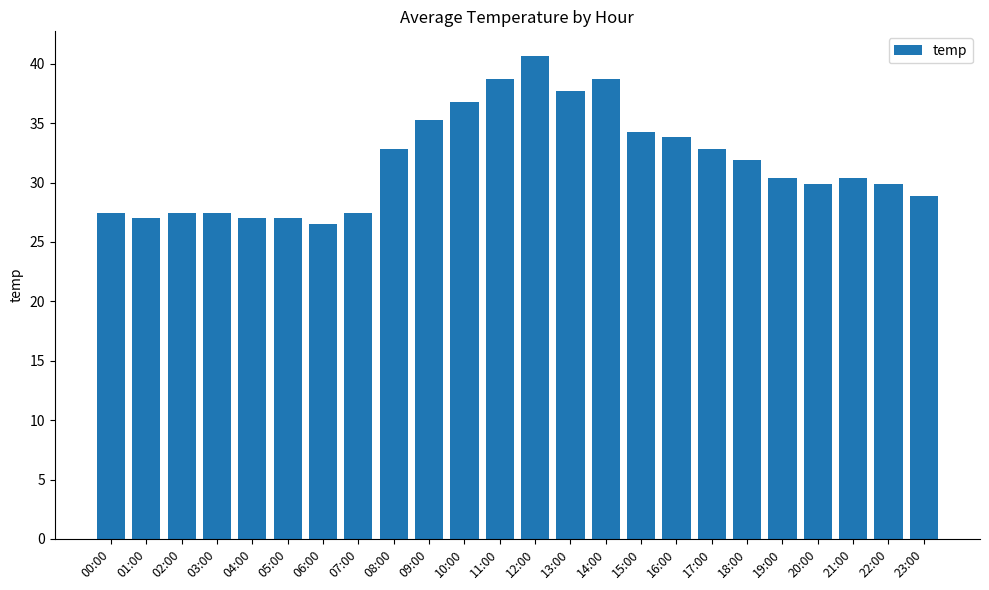

True or false: the data shows 38.7 at 11:00.

True